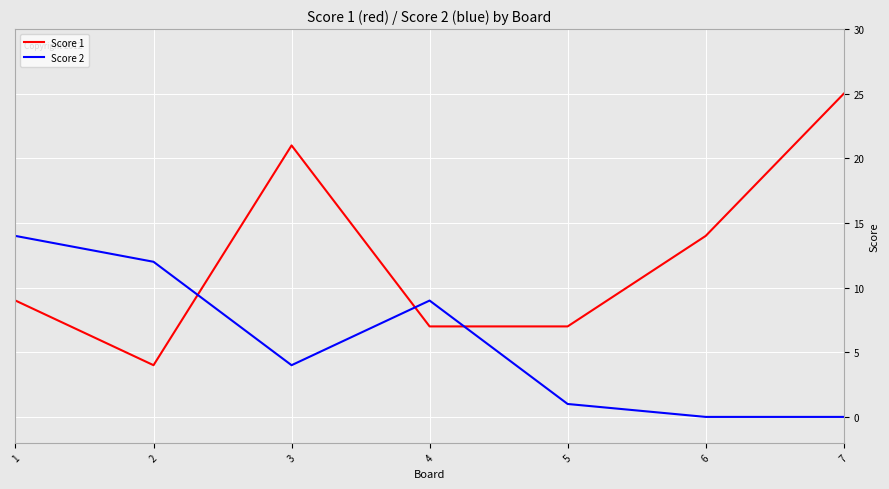

Reading left to right, list all the values displayed in this chart.

Score 1: 9	4	21	7	7	14	25
Score 2: 14	12	4	9	1	0	0